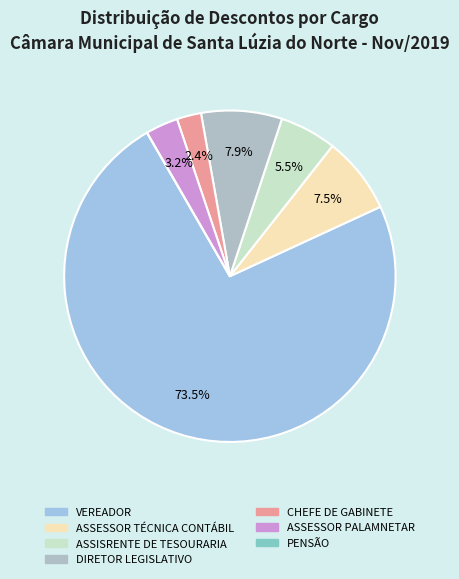

Approximately how many times larger is the value at ASSISRENTE DE TESOURARIA compared to ASSESSOR TÉCNICA CONTÁBIL?

0.7